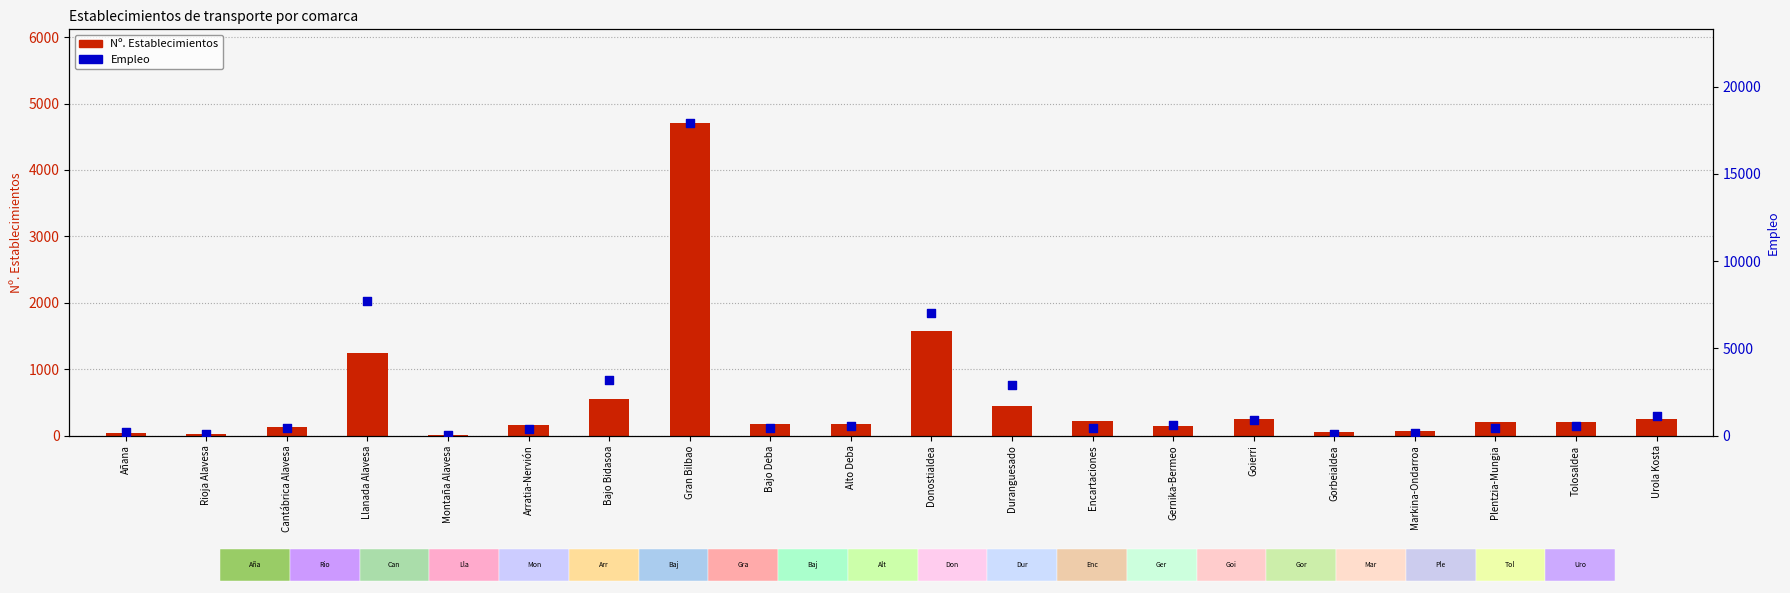

Which series reaches the minimum Y coordinate?

Nº. Establecimientos